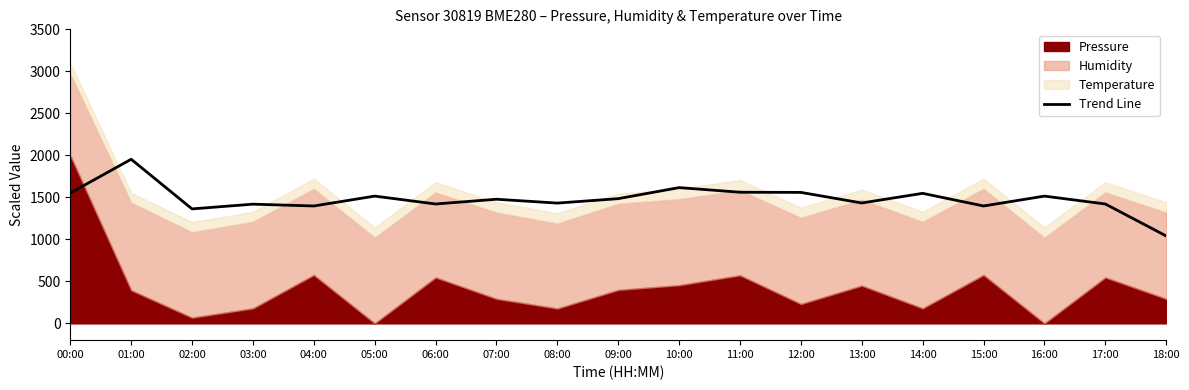

Which category has the highest value across all series?

01:00